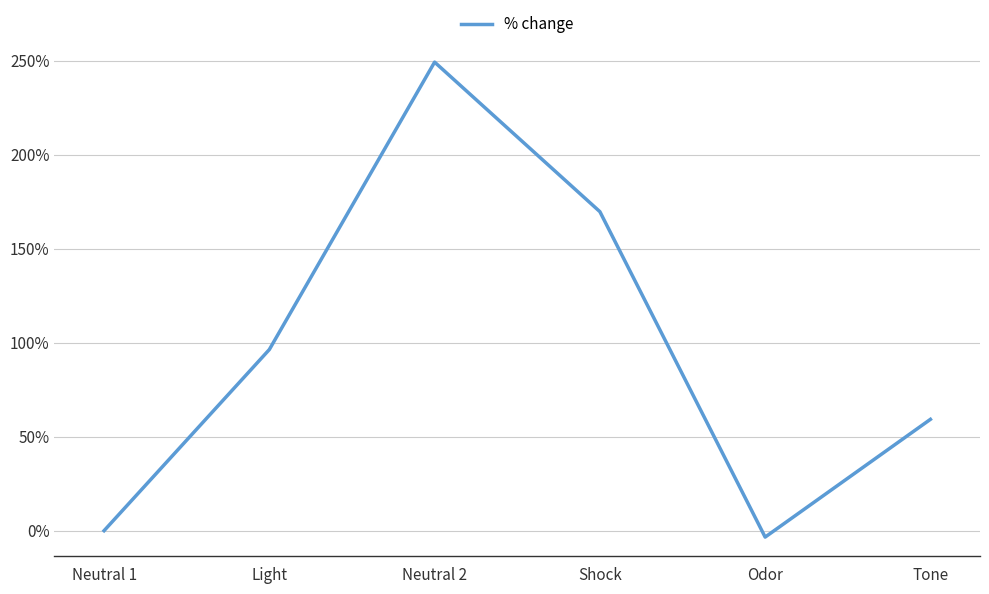

How many categories are shown in the chart?

6